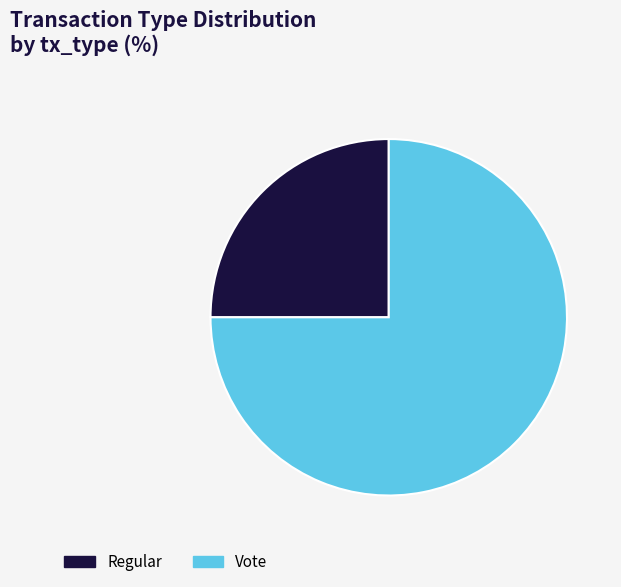

Is the sum of Regular and Vote greater than half?

Yes